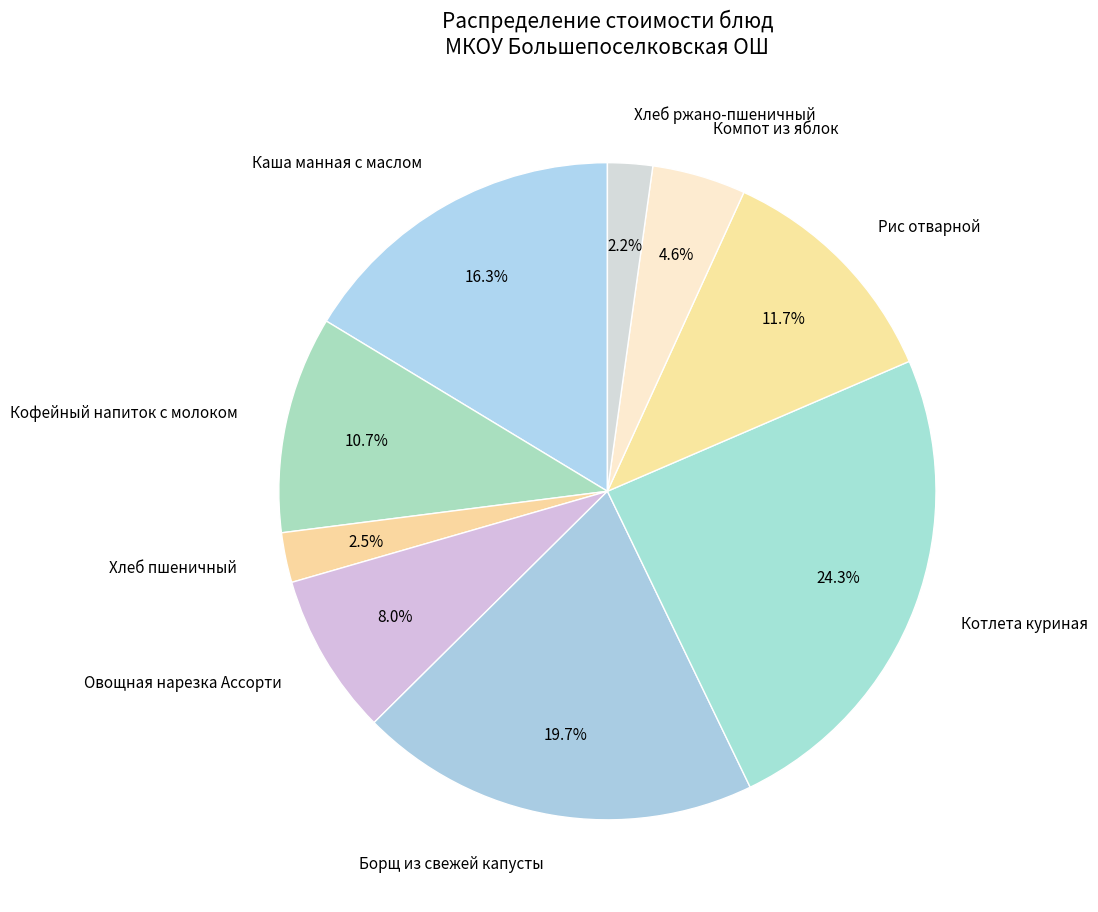

Does Хлеб пшеничный account for over 50% of the chart?

No